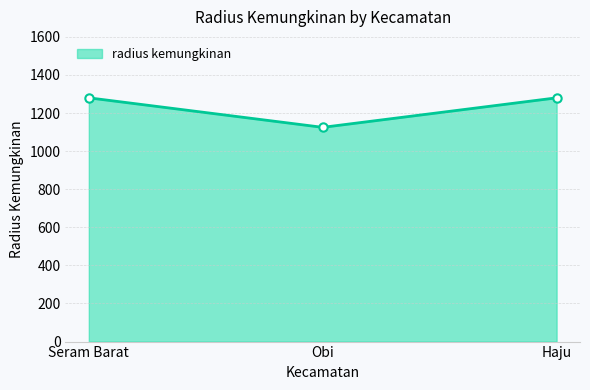

What is the ratio of the value at Obi to the value at Seram Barat?

0.9